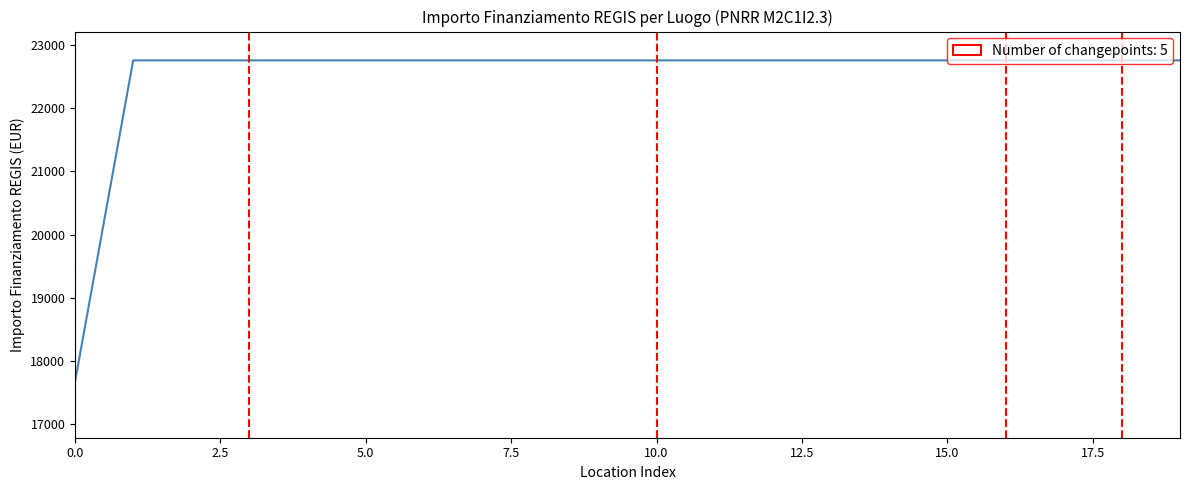

What is the smallest value displayed?

17674.8